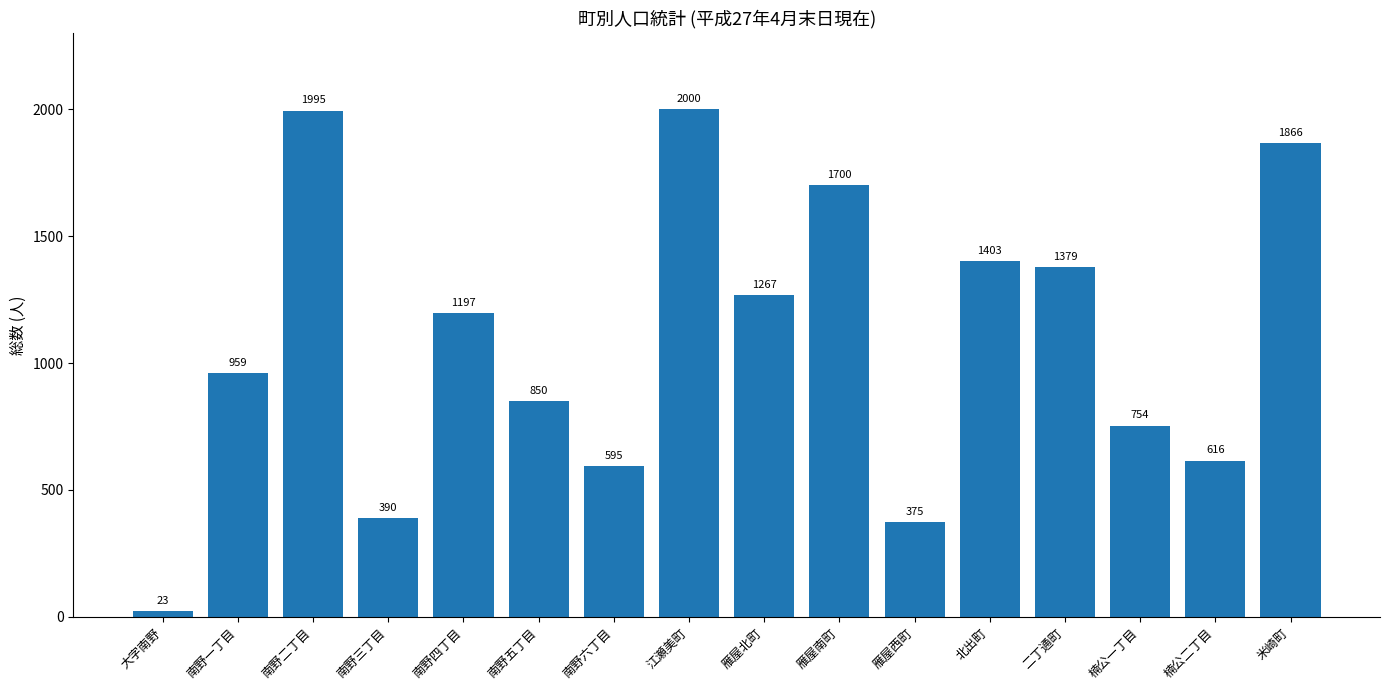

What is the average value?

1086